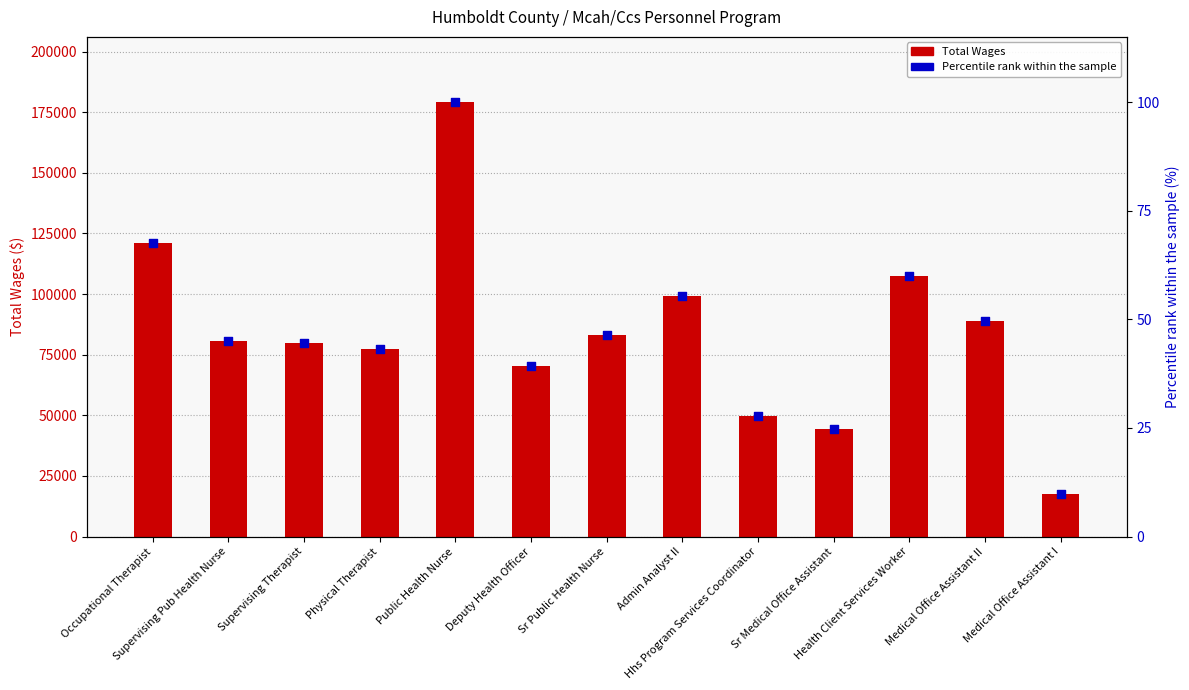

Is the value of Percentile rank within the sample at Deputy Health Officer greater than the value of Total Wages at Admin Analyst II?

No